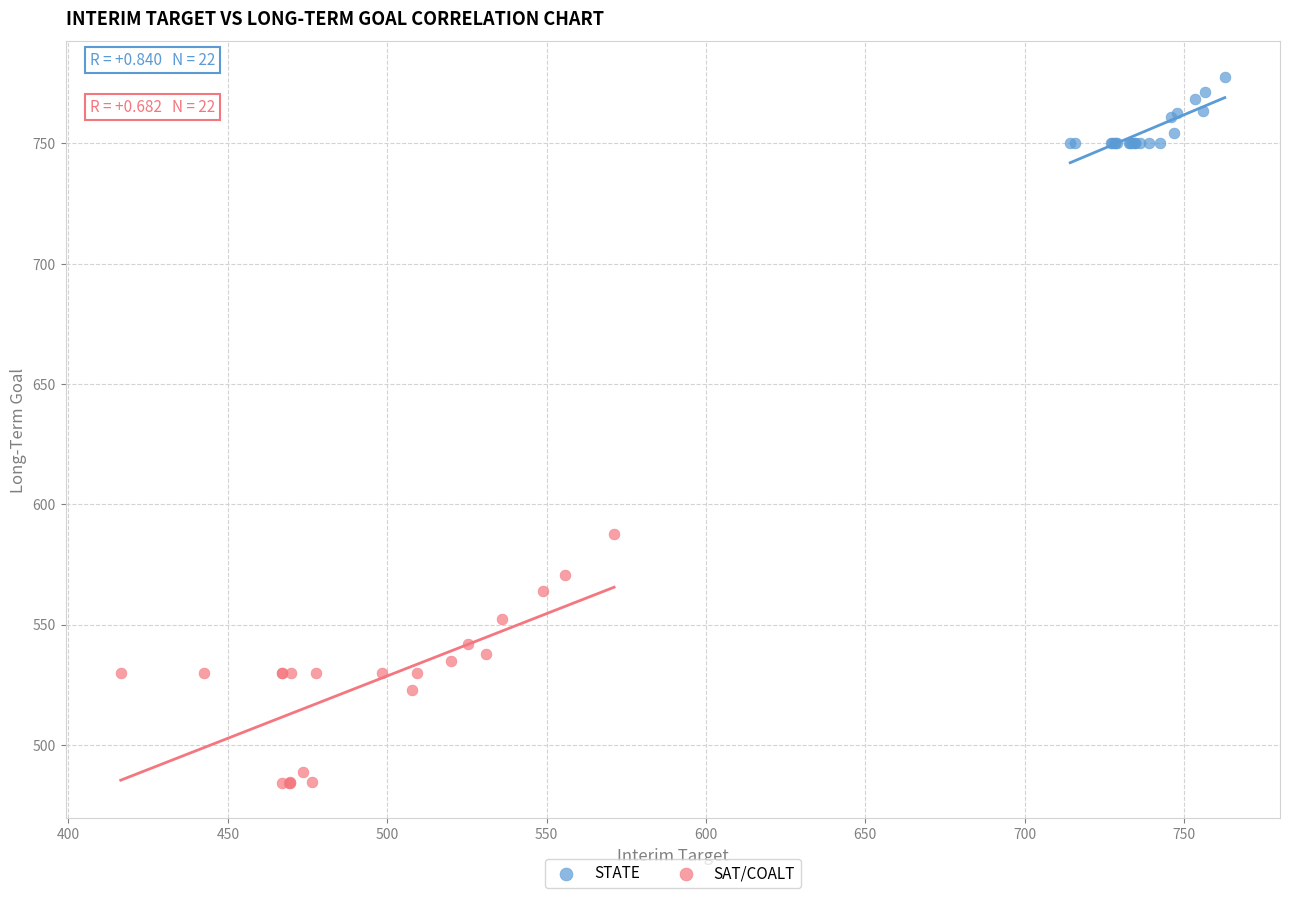

Which series reaches the maximum Y coordinate?

STATE